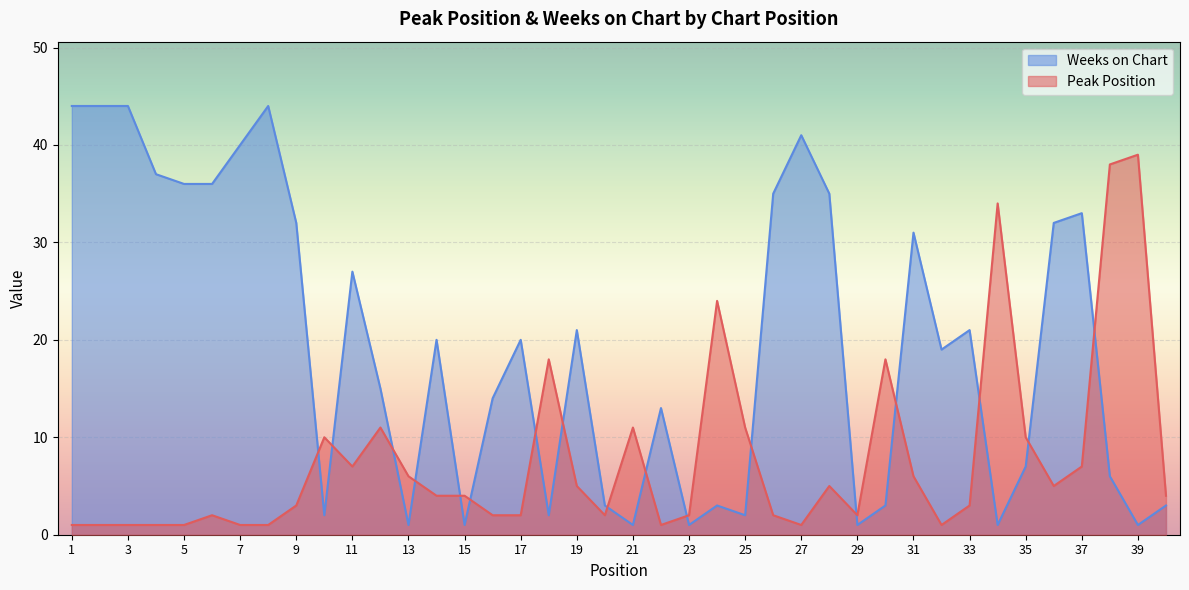

What is the spread (max minus min) of values at 16?

12